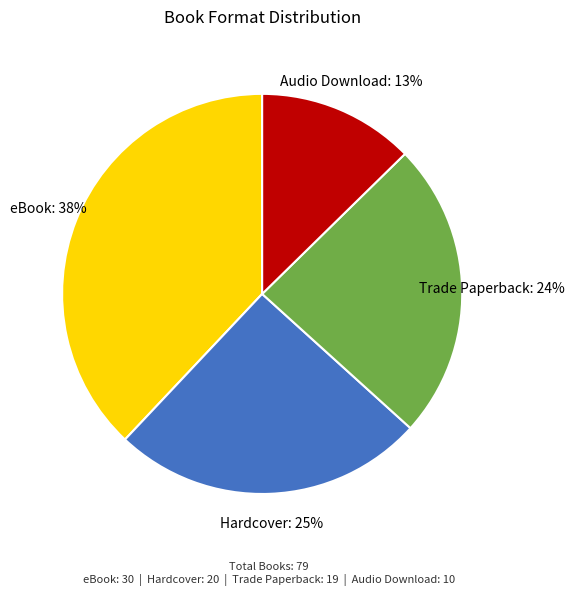

To the nearest percent, what is the average slice percentage?

25%